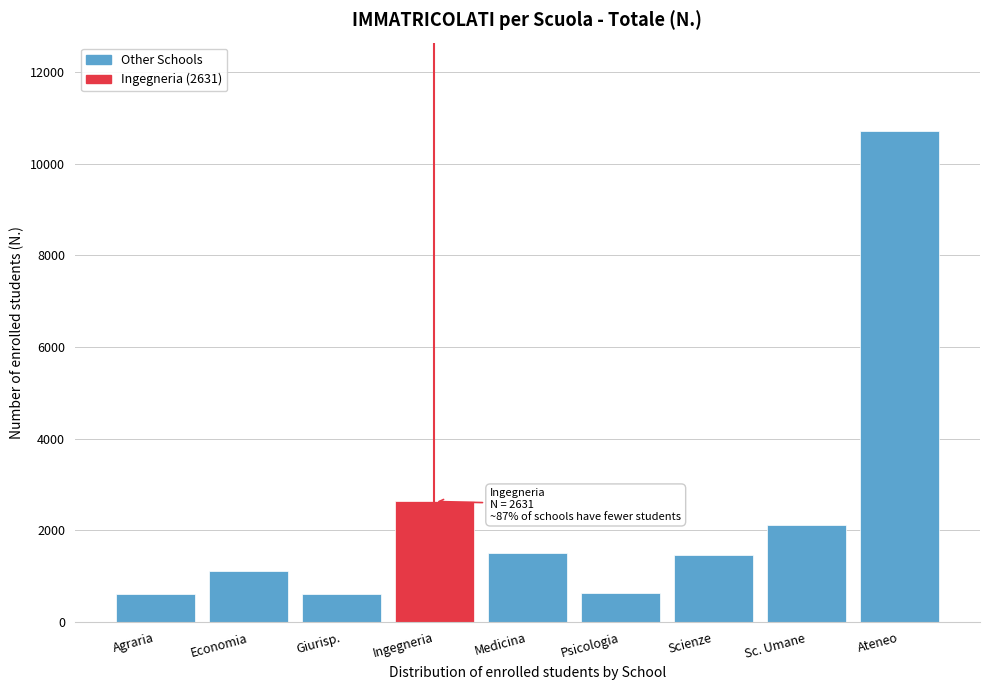

What is the smallest value displayed?

607